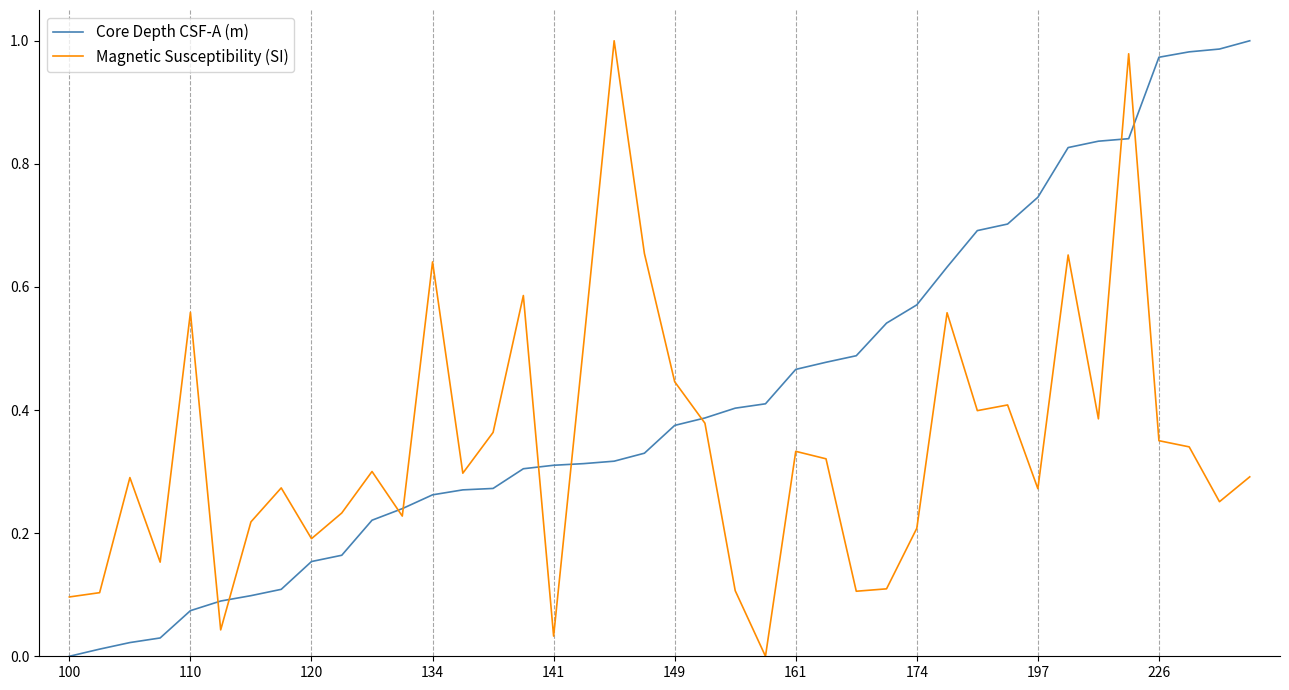

Which series has the largest total across all categories?

Core Depth CSF-A (m)